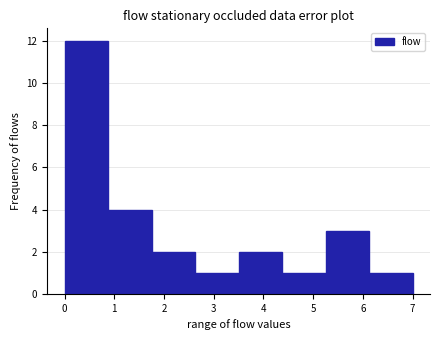

Which range on the x-axis has the tallest bar?

0.0 to 0.9